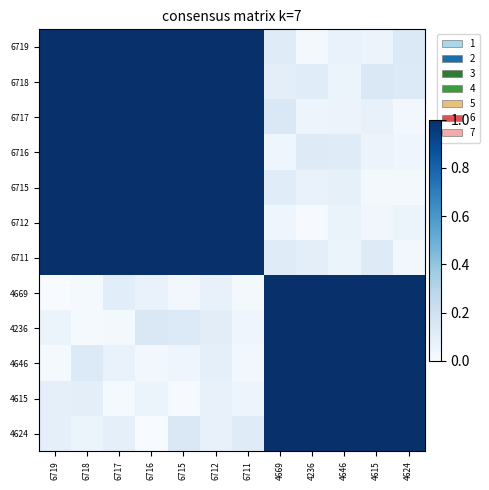

Reading left to right, transcribe all the data shown in this chart.

6719: 6719=1.0	6718=1.0	6717=1.0	6716=1.0	6715=1.0	6712=1.0	6711=1.0	4669=0.1	4236=0.0	4646=0.1	4615=0.1	4624=0.1
6718: 6719=1.0	6718=1.0	6717=1.0	6716=1.0	6715=1.0	6712=1.0	6711=1.0	4669=0.1	4236=0.1	4646=0.1	4615=0.1	4624=0.1
6717: 6719=1.0	6718=1.0	6717=1.0	6716=1.0	6715=1.0	6712=1.0	6711=1.0	4669=0.1	4236=0.0	4646=0.1	4615=0.1	4624=0.0
6716: 6719=1.0	6718=1.0	6717=1.0	6716=1.0	6715=1.0	6712=1.0	6711=1.0	4669=0.0	4236=0.1	4646=0.1	4615=0.1	4624=0.0
6715: 6719=1.0	6718=1.0	6717=1.0	6716=1.0	6715=1.0	6712=1.0	6711=1.0	4669=0.1	4236=0.1	4646=0.1	4615=0.0	4624=0.0
6712: 6719=1.0	6718=1.0	6717=1.0	6716=1.0	6715=1.0	6712=1.0	6711=1.0	4669=0.0	4236=0.0	4646=0.1	4615=0.0	4624=0.1
6711: 6719=1.0	6718=1.0	6717=1.0	6716=1.0	6715=1.0	6712=1.0	6711=1.0	4669=0.1	4236=0.1	4646=0.1	4615=0.1	4624=0.0
4669: 6719=0.0	6718=0.0	6717=0.1	6716=0.1	6715=0.0	6712=0.1	6711=0.0	4669=1.0	4236=1.0	4646=1.0	4615=1.0	4624=1.0
4236: 6719=0.1	6718=0.0	6717=0.0	6716=0.1	6715=0.1	6712=0.1	6711=0.0	4669=1.0	4236=1.0	4646=1.0	4615=1.0	4624=1.0
4646: 6719=0.0	6718=0.1	6717=0.1	6716=0.0	6715=0.0	6712=0.1	6711=0.0	4669=1.0	4236=1.0	4646=1.0	4615=1.0	4624=1.0
4615: 6719=0.1	6718=0.1	6717=0.0	6716=0.1	6715=0.0	6712=0.1	6711=0.0	4669=1.0	4236=1.0	4646=1.0	4615=1.0	4624=1.0
4624: 6719=0.1	6718=0.1	6717=0.1	6716=0.0	6715=0.1	6712=0.1	6711=0.1	4669=1.0	4236=1.0	4646=1.0	4615=1.0	4624=1.0